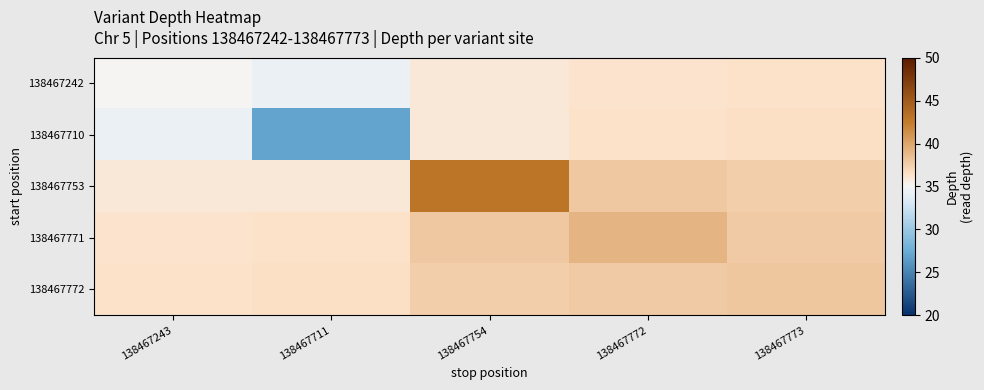

Between 138467243 and 138467711, which series saw the biggest shift?

138467710